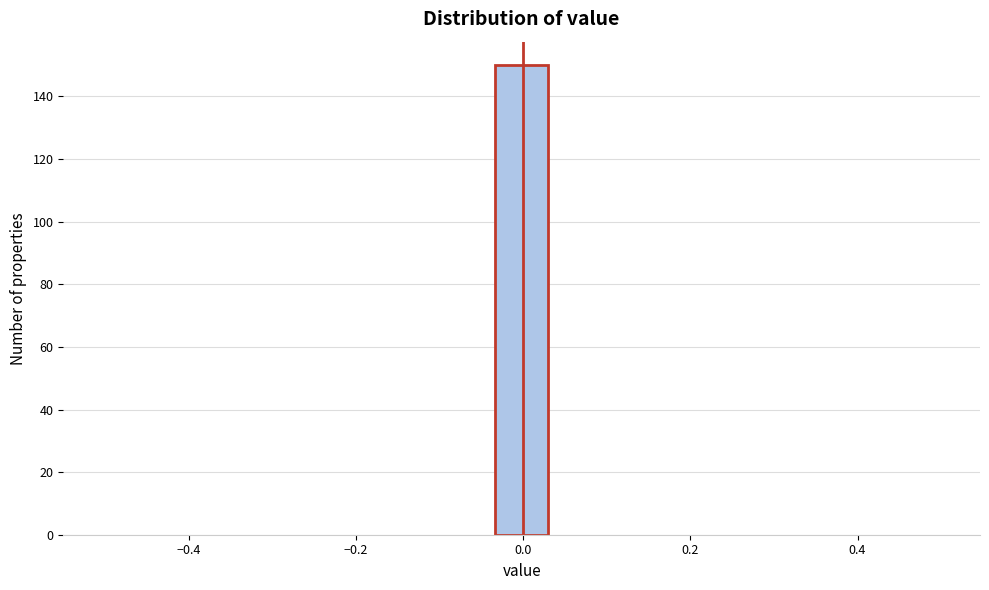

Around what value on the x-axis is the tallest bar? Give the approximate position of its centre, as read against the axis.

0.00